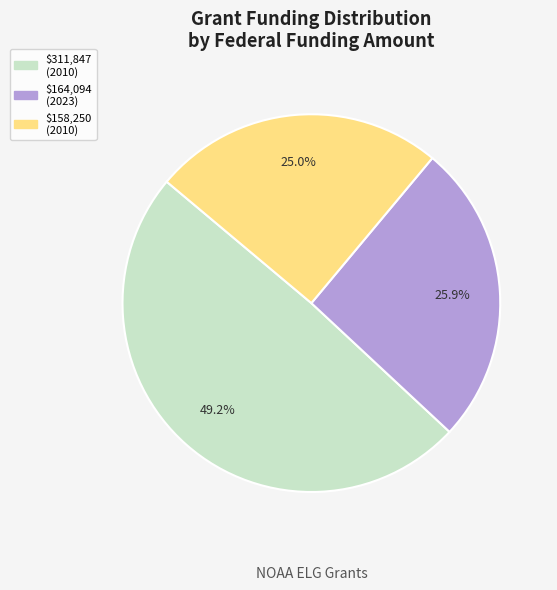

Is there any slice that represents more than half of the pie?

No